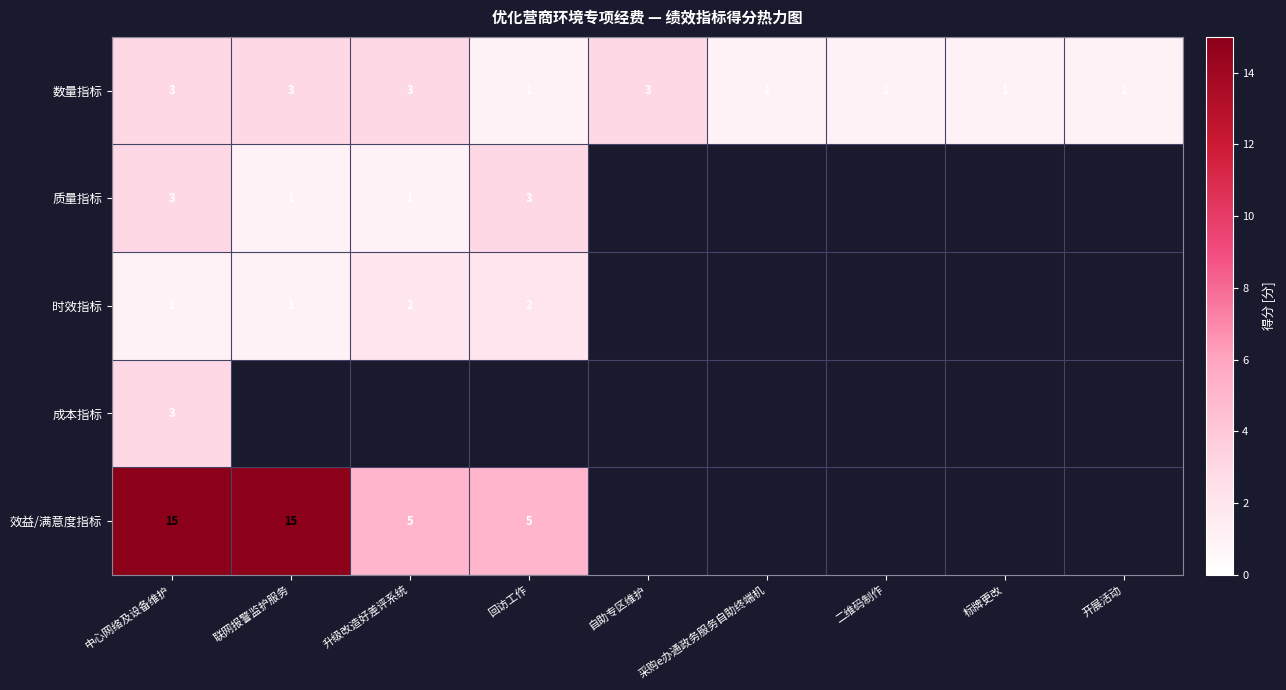

The 效益/满意度指标 series shows 5 at 回访工作. True or false?

True